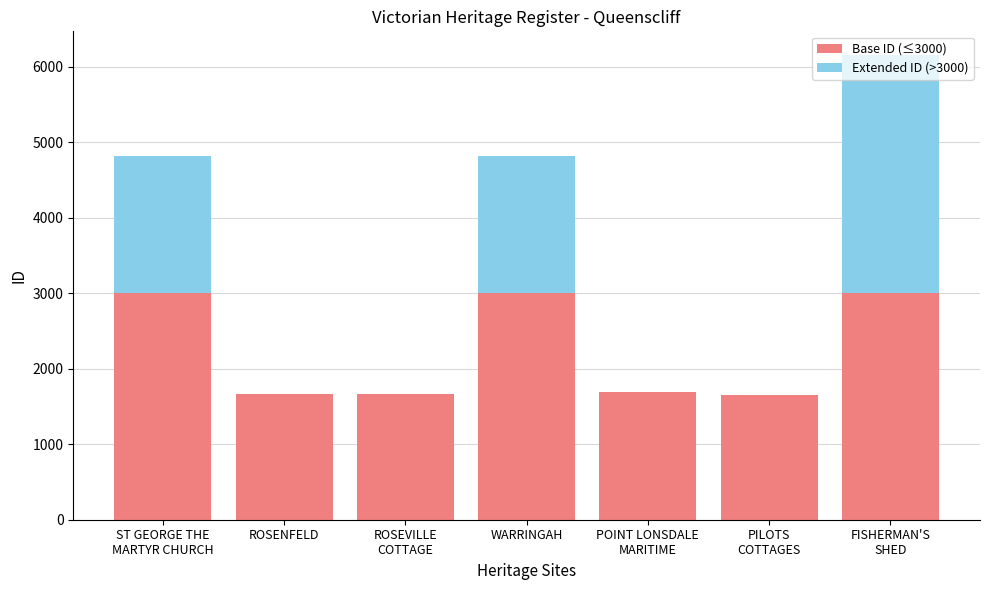

The Base ID (≤3000) series shows 1662 at ROSENFELD. True or false?

True